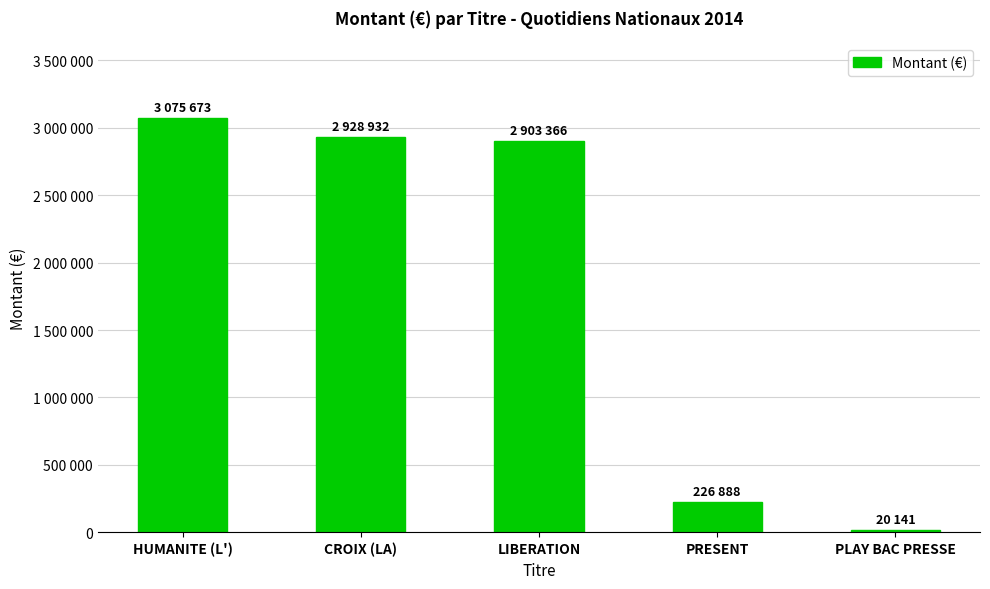

Where is the data nearest to the value 1547907?

PRESENT